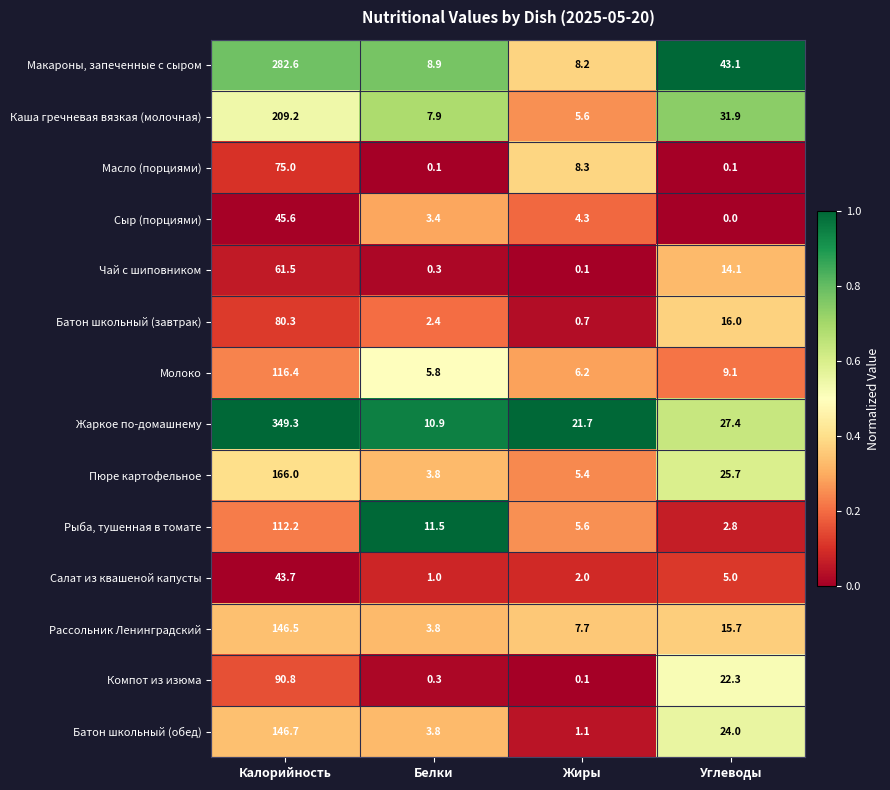

Rank the series at Углеводы from highest to lowest value.

Макароны, запеченные с сыром, Каша гречневая вязкая (молочная), Жаркое по-домашнему, Пюре картофельное, Батон школьный (обед), Компот из изюма, Батон школьный (завтрак), Рассольник Ленинградский, Чай с шиповником, Молоко, Салат из квашеной капусты, Рыба, тушенная в томате, Масло (порциями), Сыр (порциями)